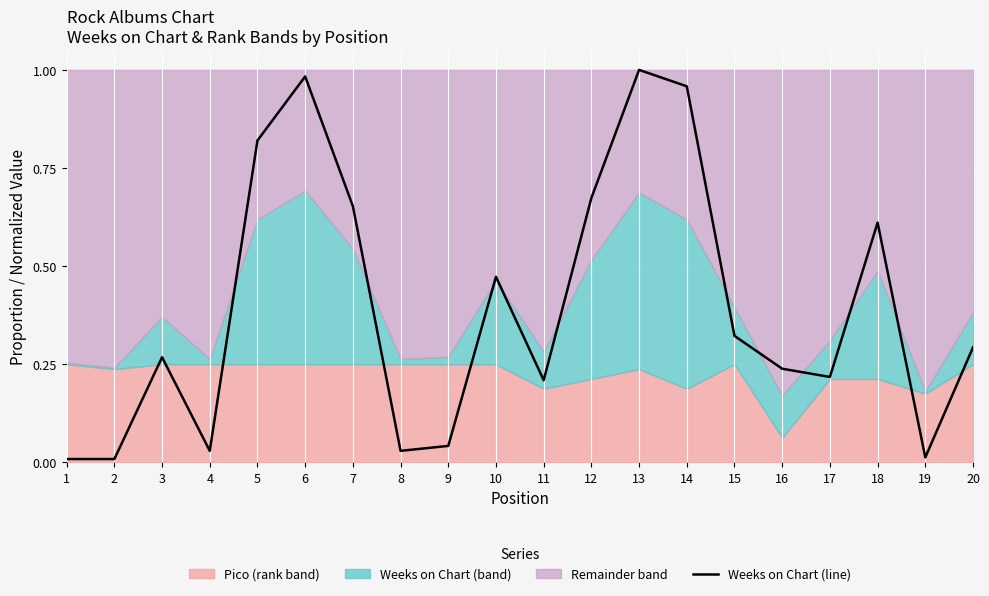

What is the approximate value at 20?

0.3